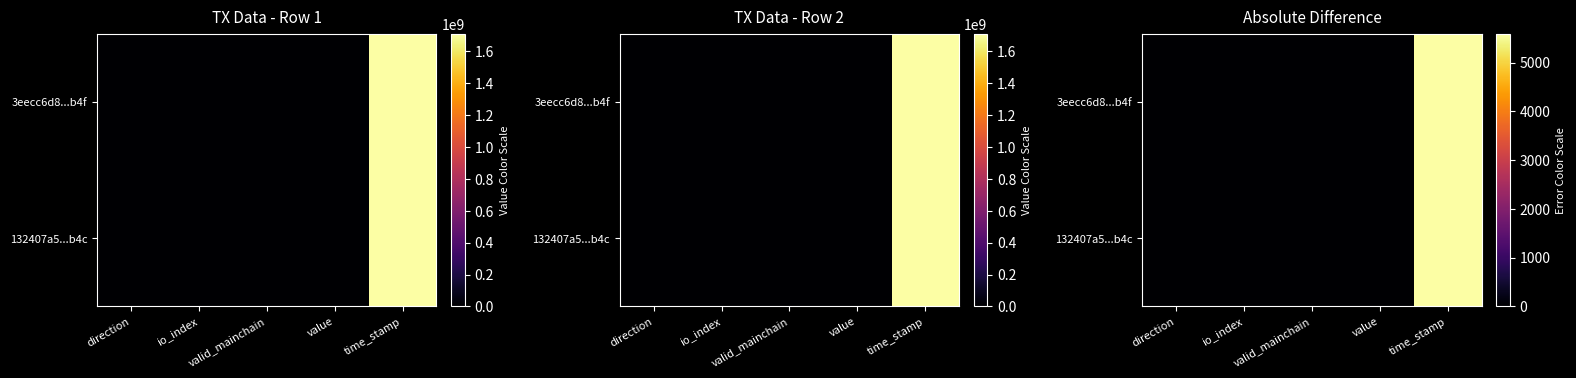

What is the difference between the 132407a5...b4c values at io_index and direction?

2